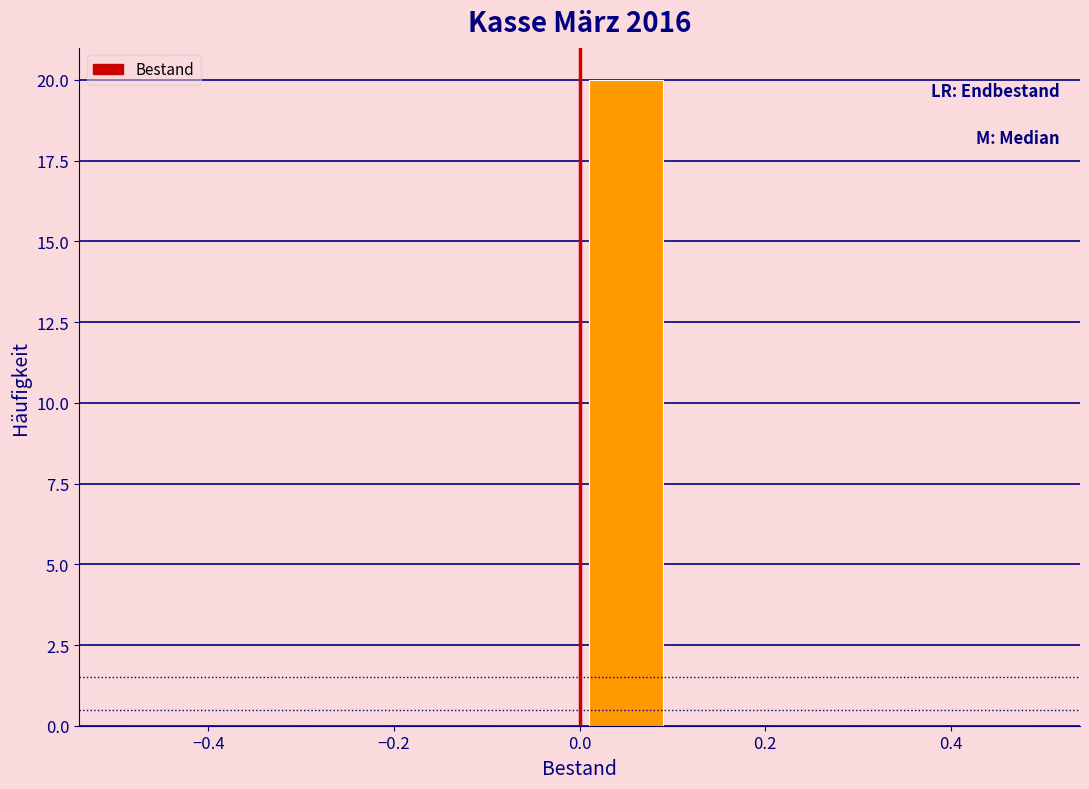

Reading left to right, transcribe this chart: for each bar, give the range it covers on the x-axis and its height. The values are not printed on the chart, so give them approximately, as read against the axis.

-0.5 to -0.4: 0
-0.4 to -0.3: 0
-0.3 to -0.2: 0
-0.2 to -0.1: 0
-0.1 to 0.0: 0
0.0 to 0.1: 20
0.1 to 0.2: 0
0.2 to 0.3: 0
0.3 to 0.4: 0
0.4 to 0.5: 0